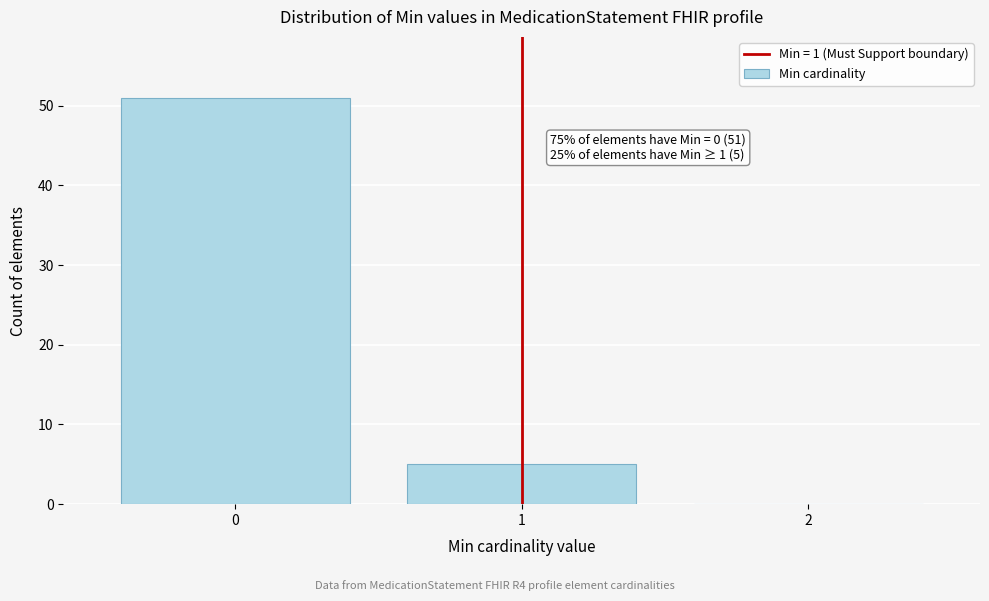

Reading left to right, extract all data points from this chart.

0=51	1=5	2=0